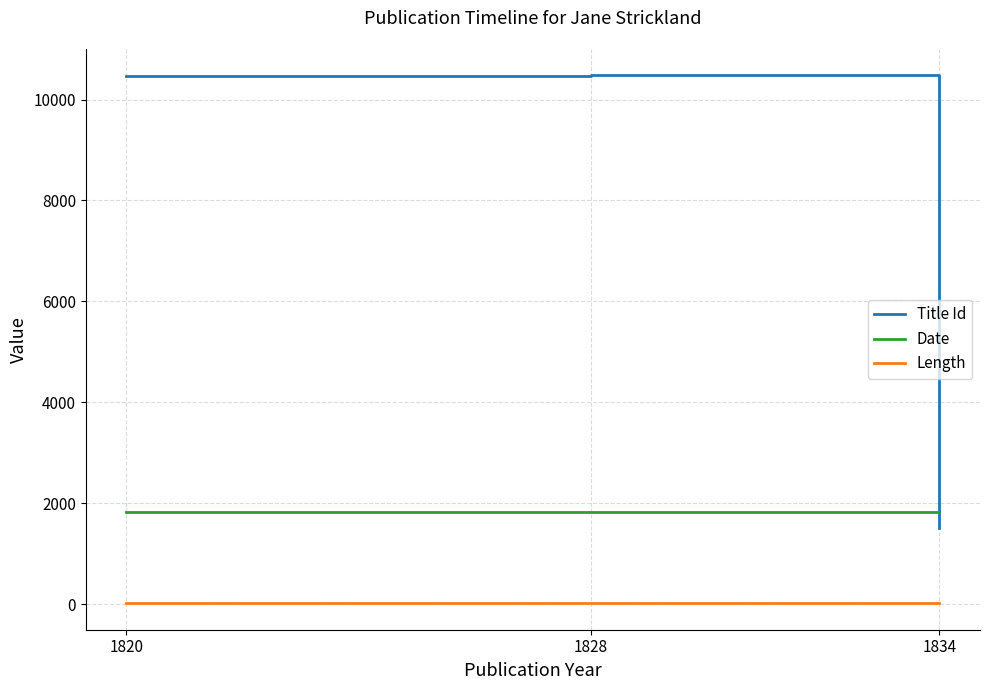

How many lines are shown in the chart?

3